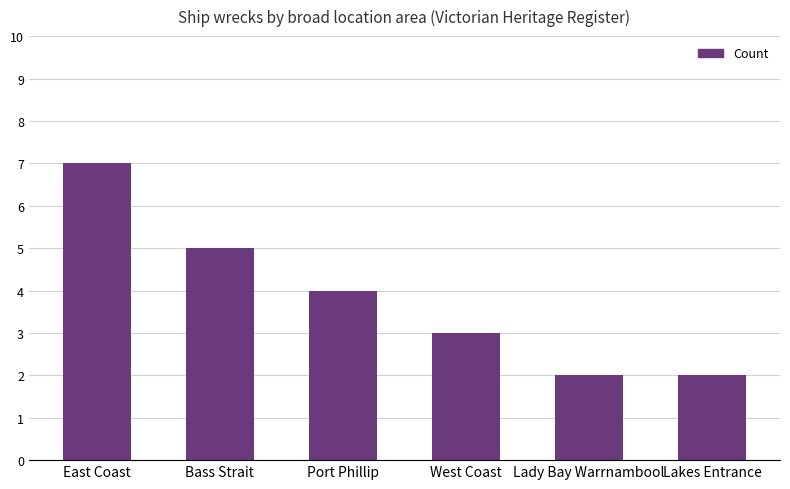

The chart shows a value of 3 at West Coast. True or false?

True